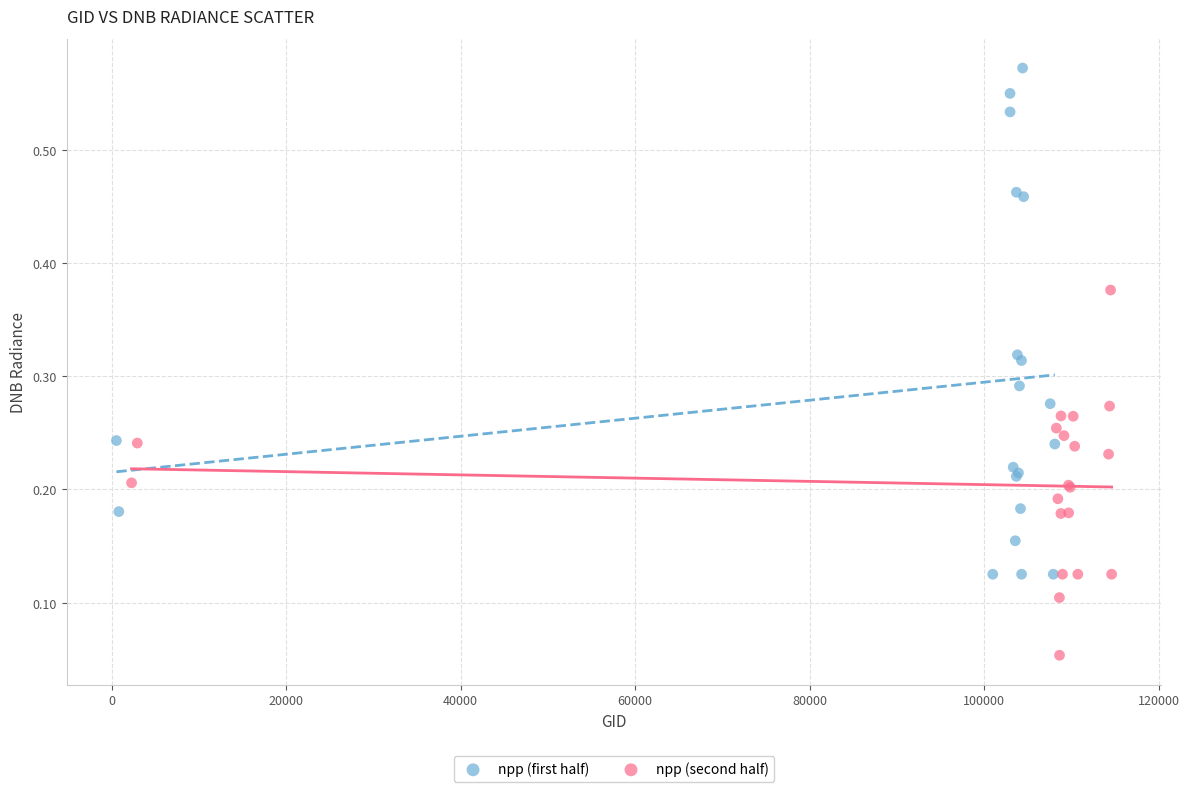

Which series contains the highest Y value?

npp (first half)